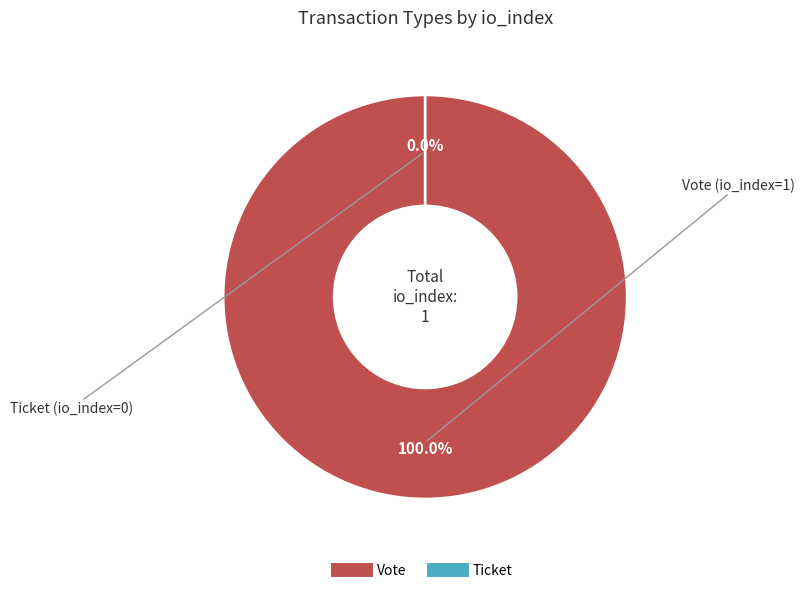

The Vote slice represents 99% of the pie. True or false?

False